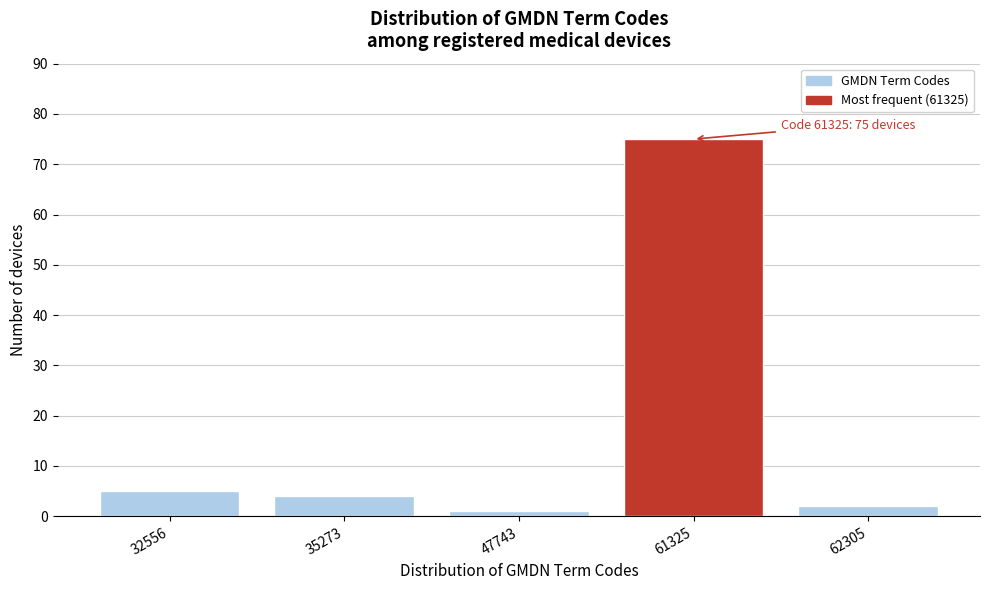

Reading right to left, what are all the values shown in this chart?

62305=2	61325=75	47743=1	35273=4	32556=5